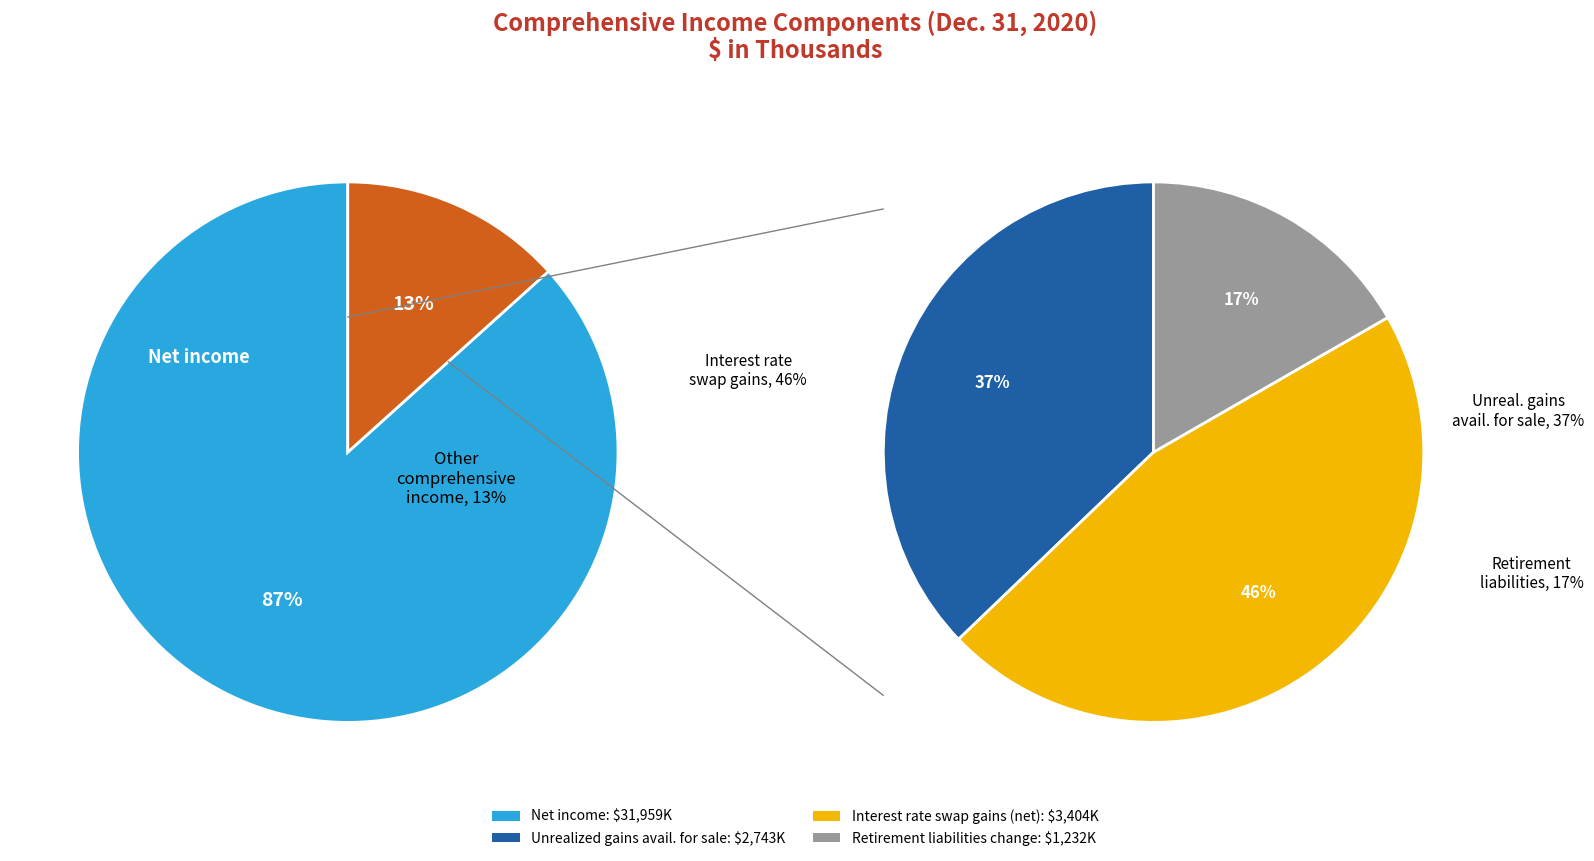

Does any single category account for the majority?

Yes